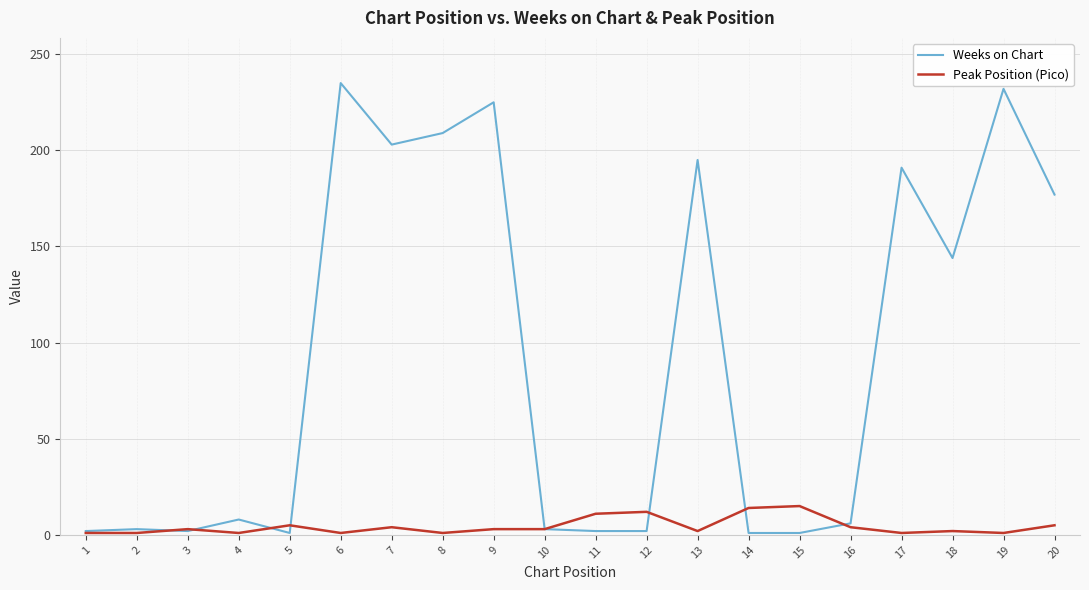

At 6, list the series in order from smallest to largest.

Peak Position (Pico), Weeks on Chart